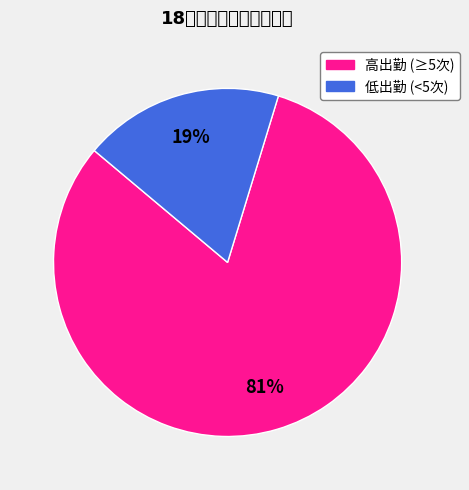

To the nearest percent, what is the average slice percentage?

50%